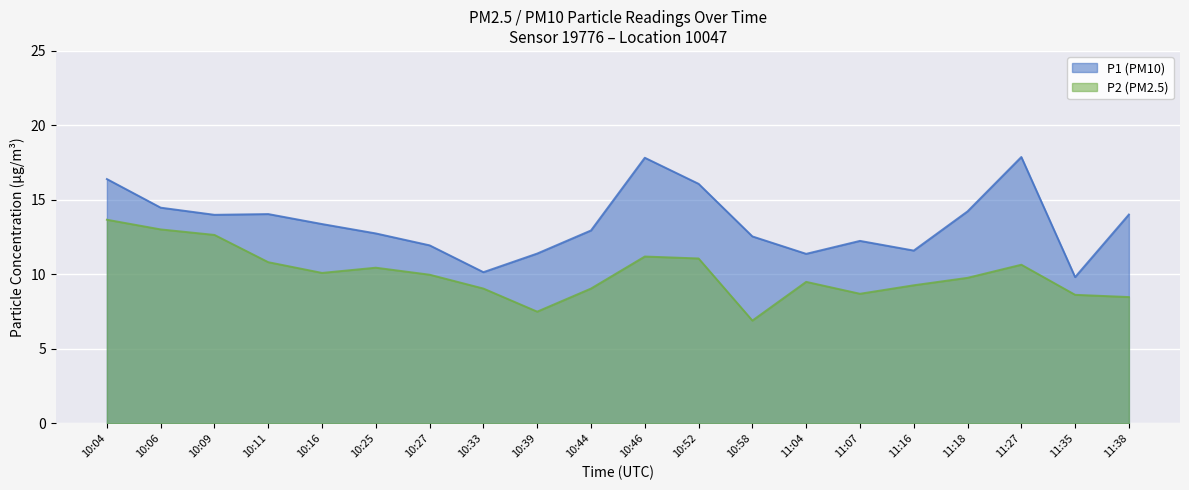

At which category is the sum across all series the highest?

10:04